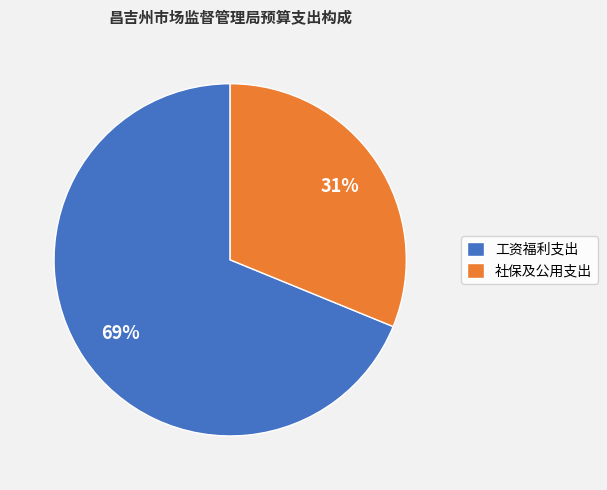

How many segments does this pie chart have?

2